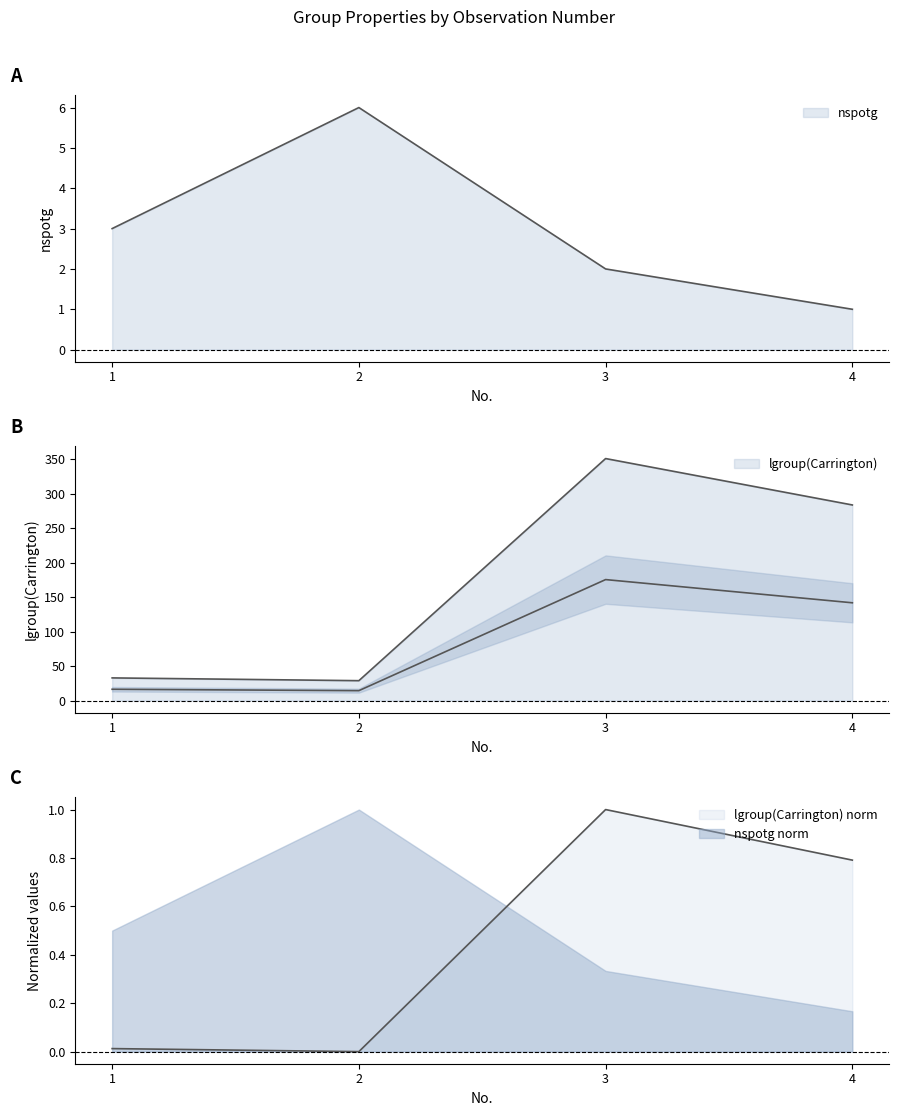

The lgroup(Carrington) series shows 191.6 at 4. True or false?

False